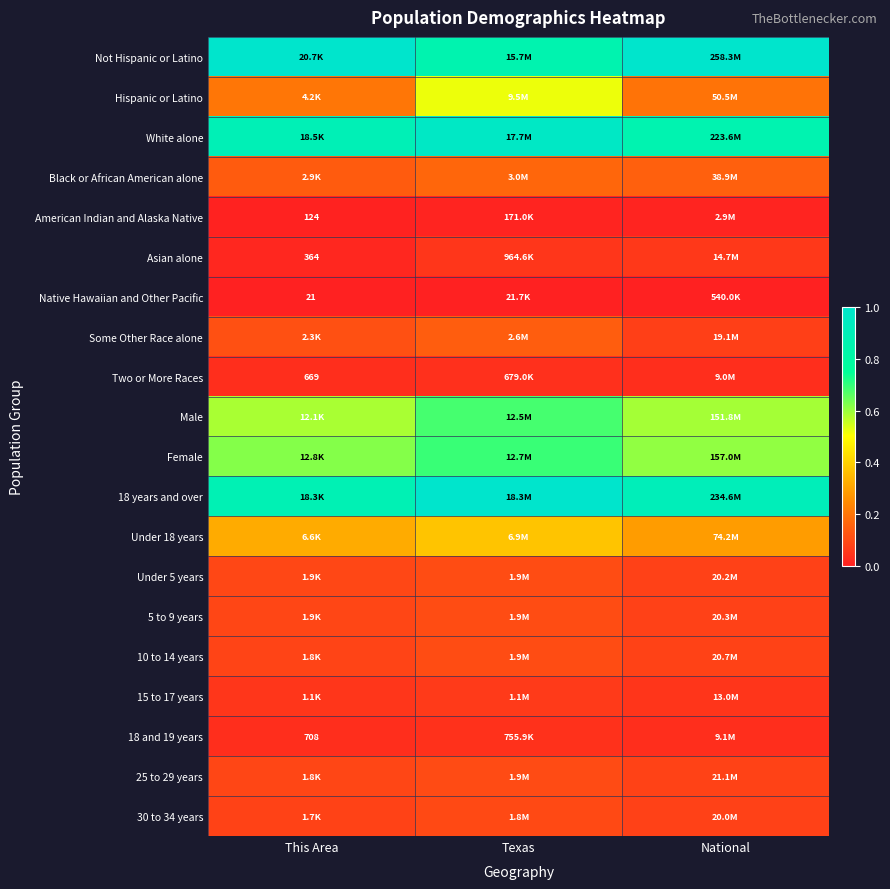

At how many categories does at least one series exceed 0?

3